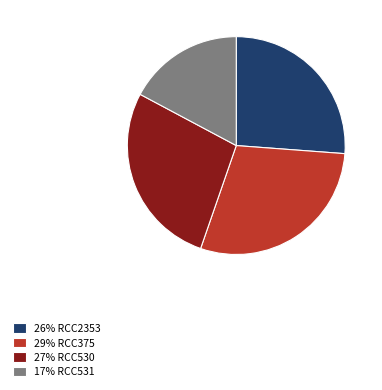

Approximately how many times larger is the value at 17% RCC531 compared to 26% RCC2353?

0.7